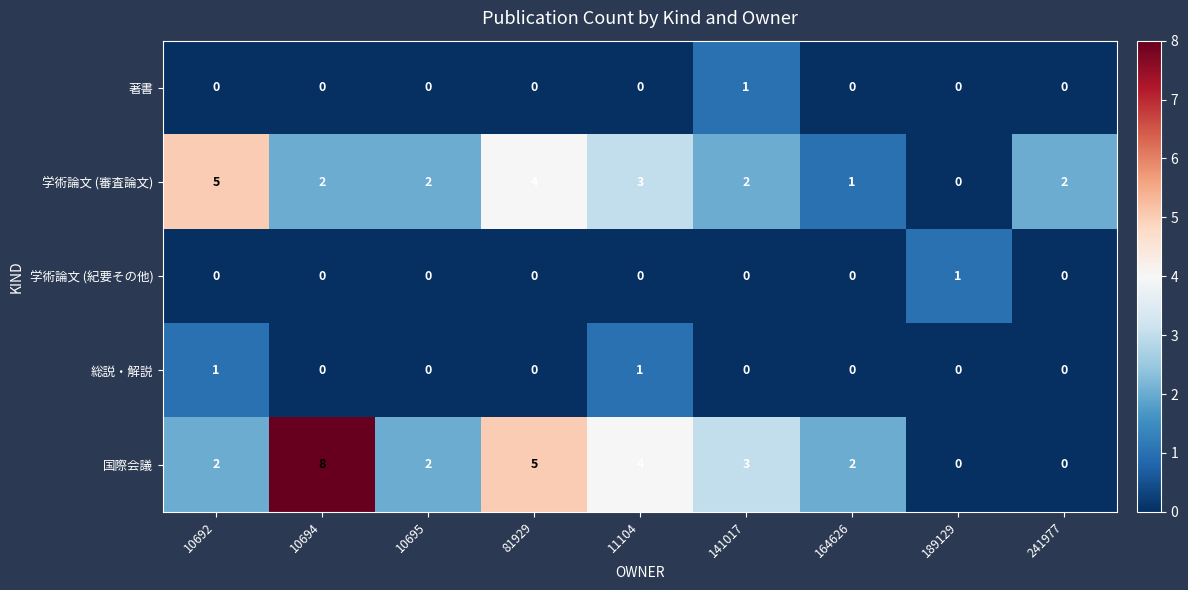

What is the difference between the highest and lowest values at 141017?

3